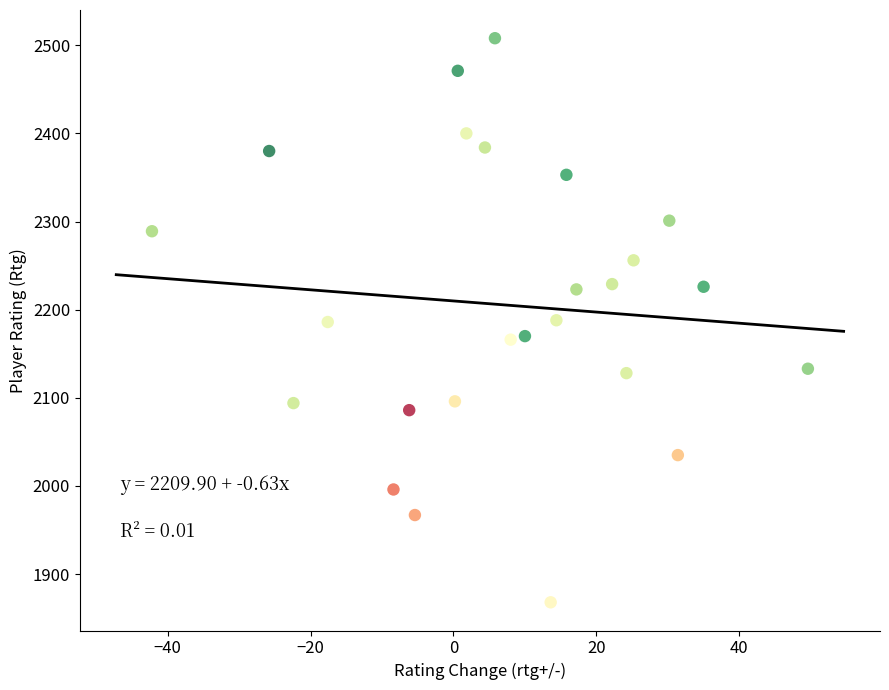

What is the range of Y values (max minus min)?

640